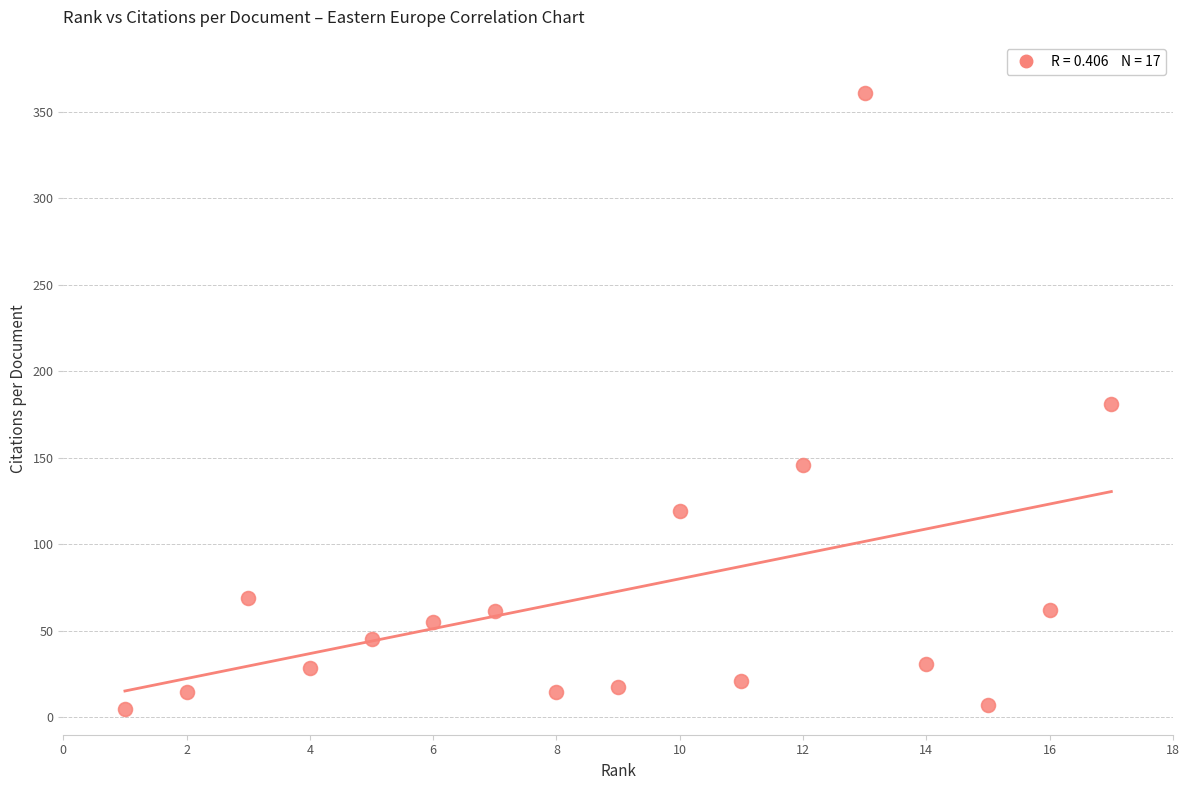

What is the range of X values (max minus min)?

16.0